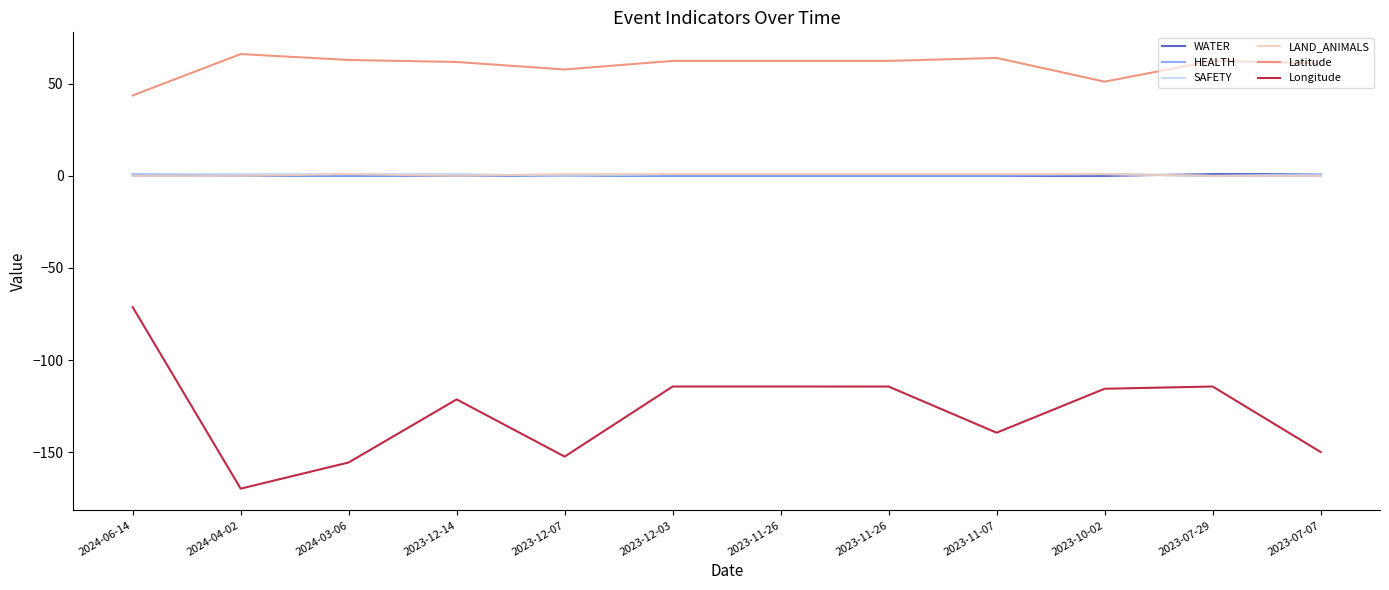

What are all the series names shown in the legend?

WATER, HEALTH, SAFETY, LAND_ANIMALS, Latitude, Longitude